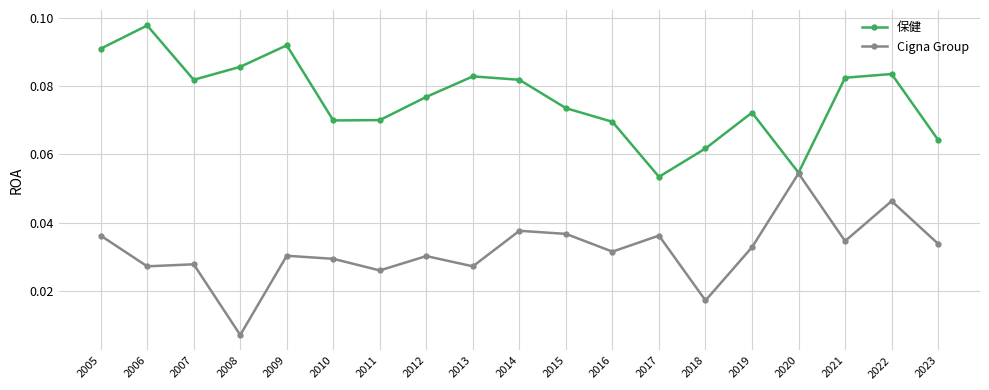

List the series in order of their overall mean, lowest first.

Cigna Group, 保健